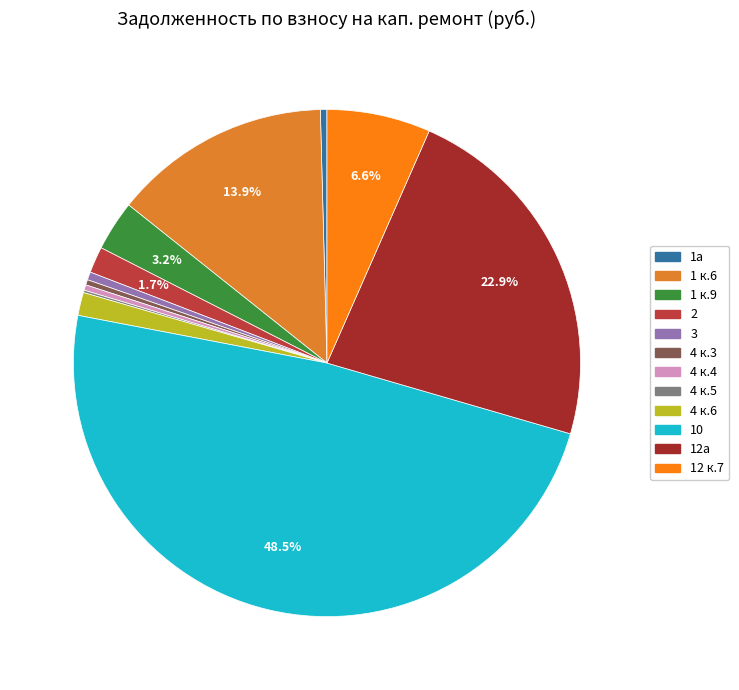

What is the ratio of the value at 2 to the value at 12а?

0.1